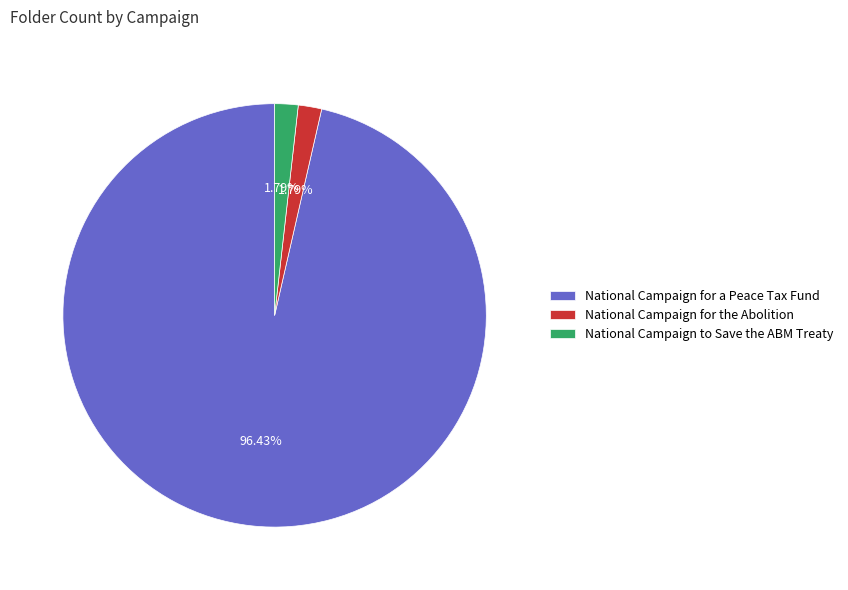

Does any single category account for the majority?

Yes